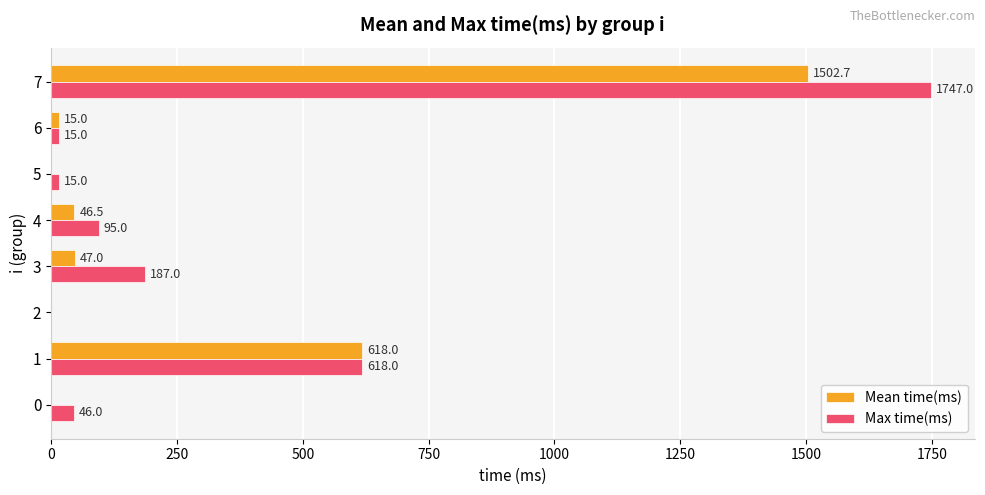

At which category is the sum across all series the highest?

7